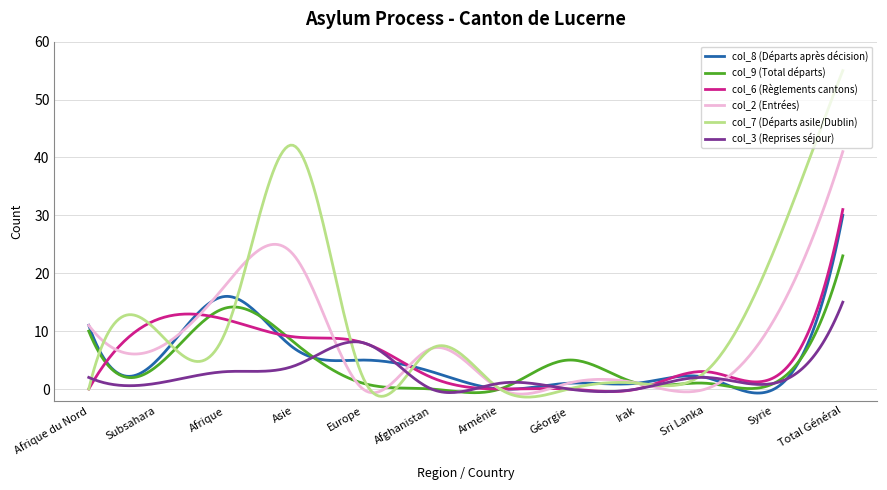

What is the difference between the maximum and minimum values in the col_9 (Total départs) series?

23.6